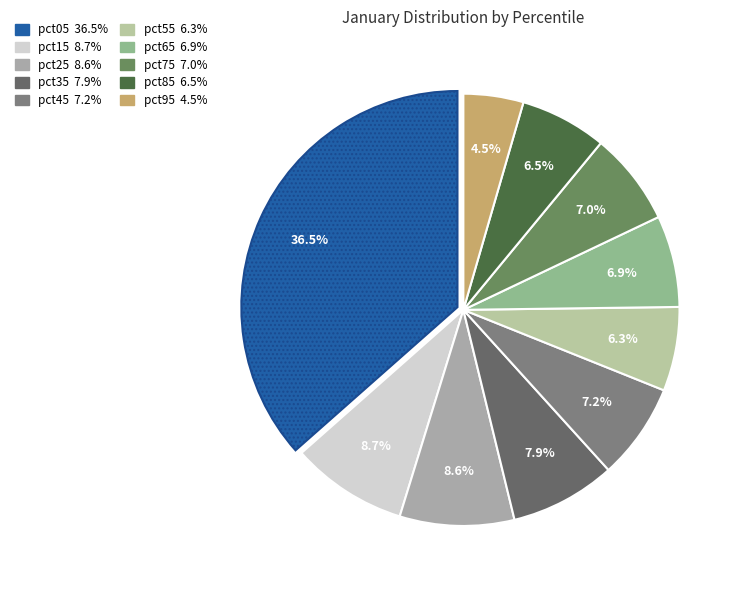

What percentage is the pct55 slice, to the nearest percent?

6%